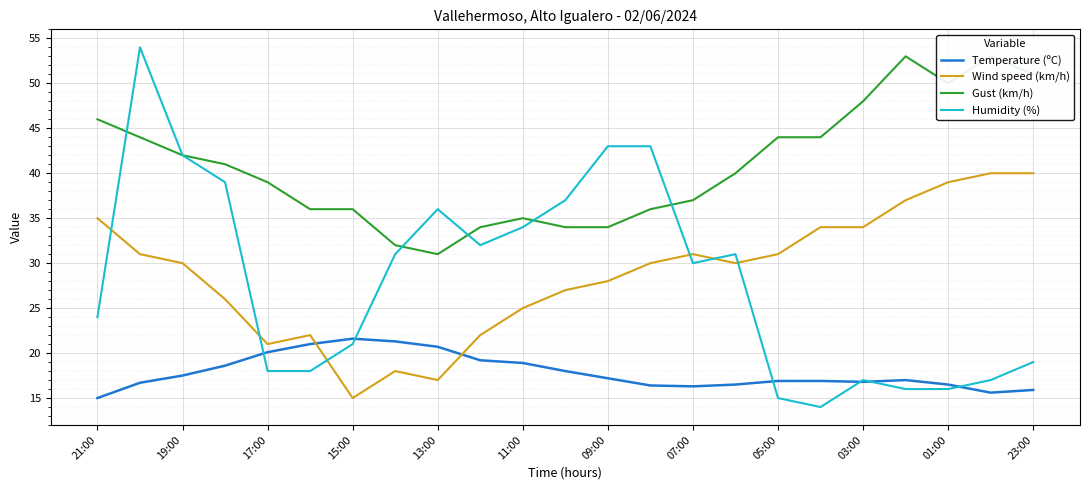

What is the difference between the second highest and second lowest values in the Wind speed (km/h) series?

23.0